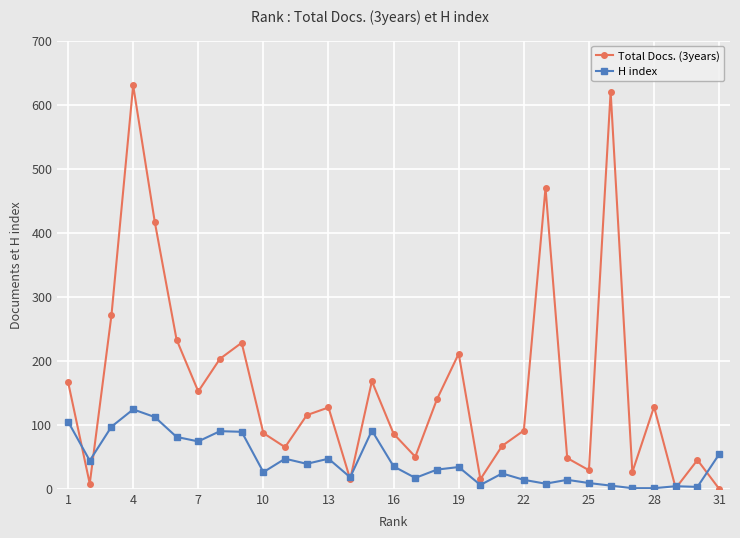

Count the number of categories in the chart.

31